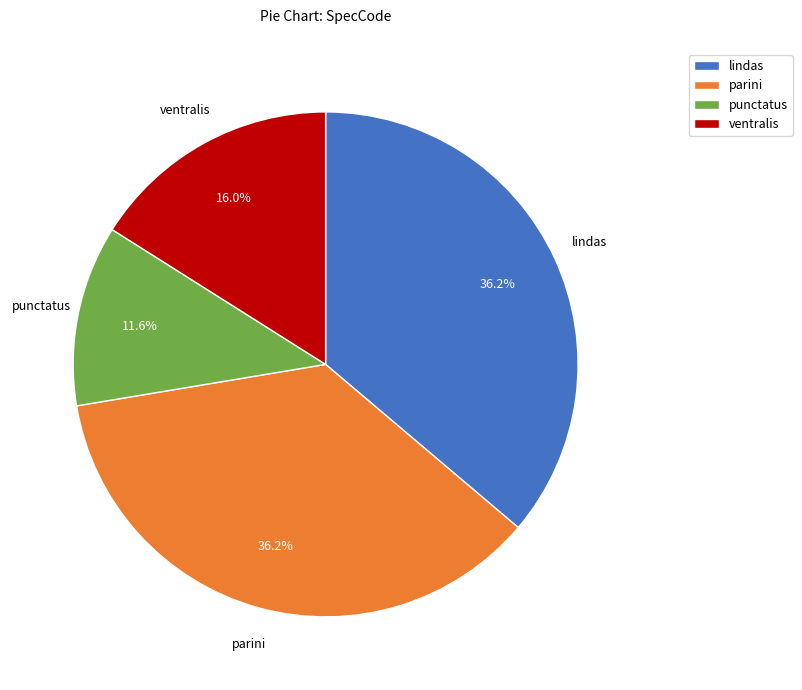

How many segments does this pie chart have?

4